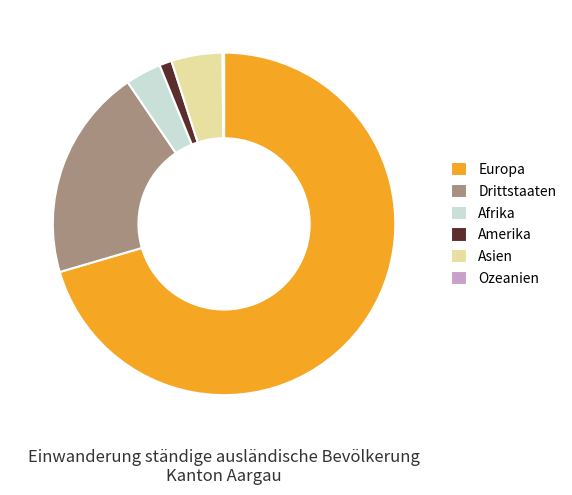

True or false: Drittstaaten accounts for 29% of the total.

False